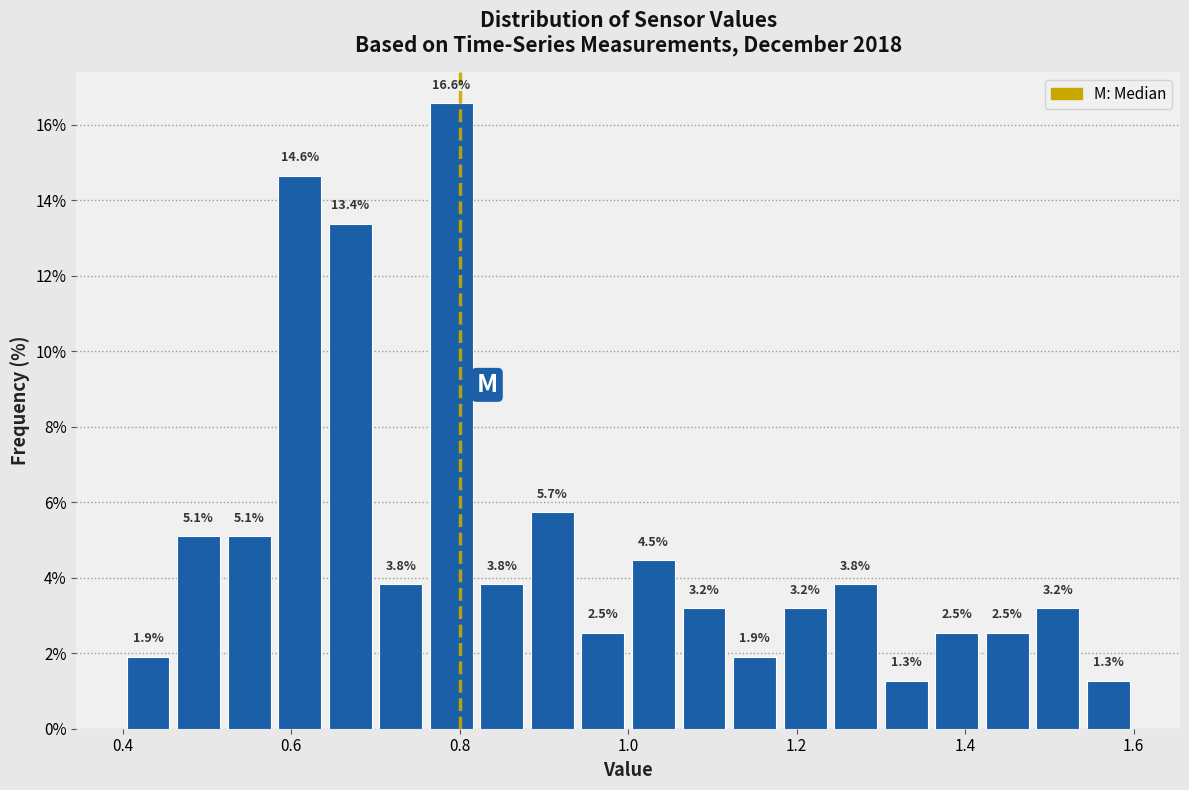

Read against the x-axis, roughly where is the centre of the tallest bar?

0.80